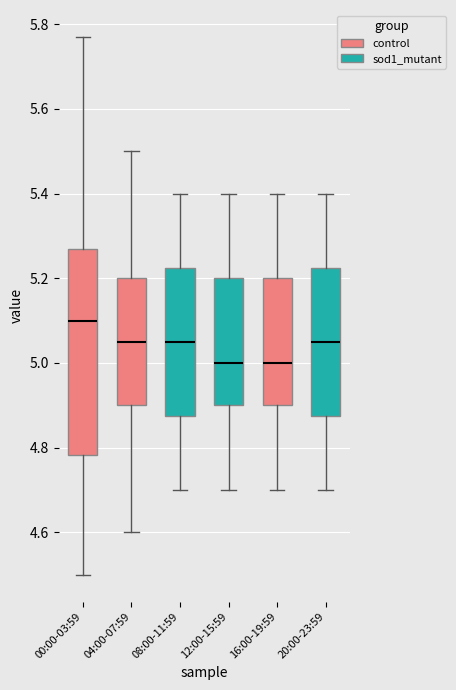

Reading left to right, read every box against the y-axis: the position of its median line, the range the box covers, and the ends of its whiskers. The values are not printed on the chart, so give them approximately, as read against the axis.

00:00-03:59: median 5.10, box 4.78 to 5.28, whiskers 4.50 to 5.78
04:00-07:59: median 5.06, box 4.90 to 5.20, whiskers 4.60 to 5.50
08:00-11:59: median 5.06, box 4.88 to 5.22, whiskers 4.70 to 5.40
12:00-15:59: median 5.00, box 4.90 to 5.20, whiskers 4.70 to 5.40
16:00-19:59: median 5.00, box 4.90 to 5.20, whiskers 4.70 to 5.40
20:00-23:59: median 5.06, box 4.88 to 5.22, whiskers 4.70 to 5.40